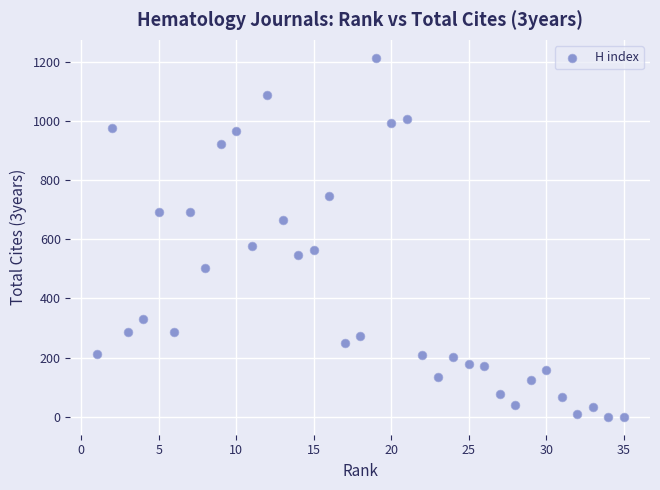

What is the range of X values (max minus min)?

34